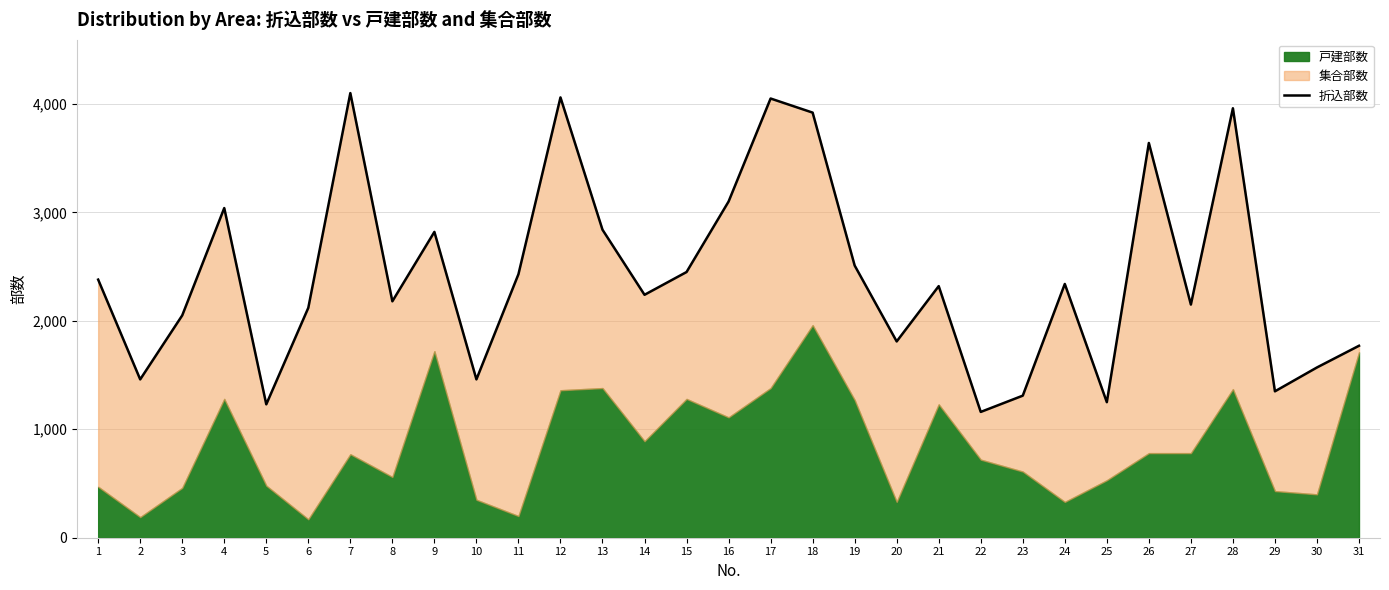

Read the value at 24, to the nearest 10.

2340